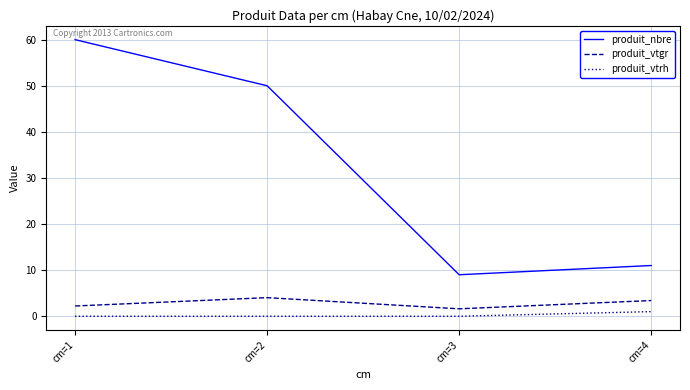

Which category has the highest value in the produit_nbre series?

cm=1